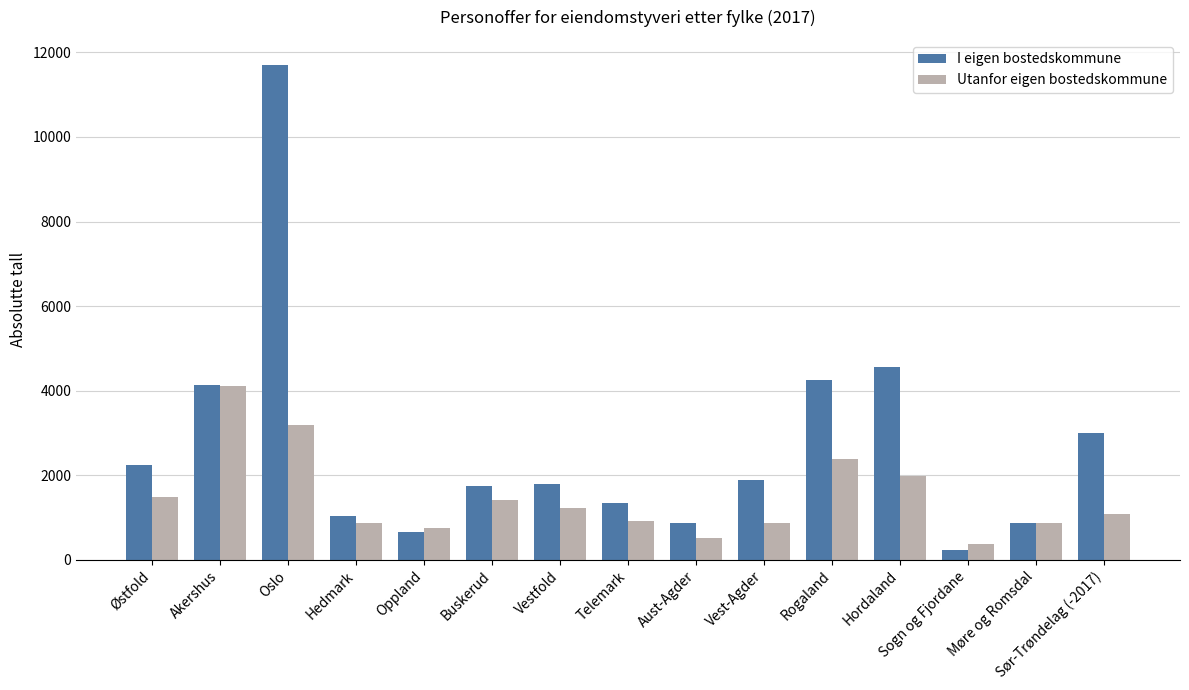

At which label is I eigen bostedskommune closest to 5969?

Hordaland